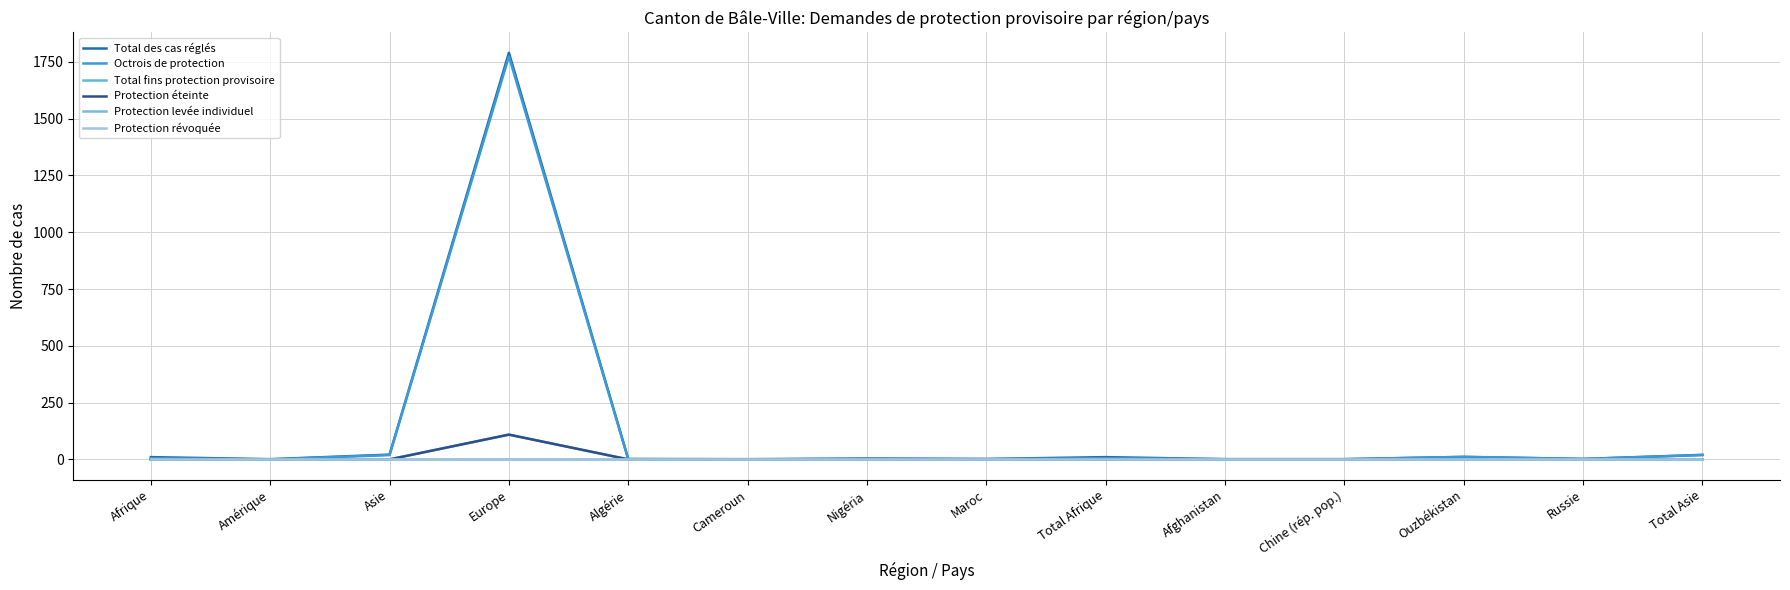

At which label does Octrois de protection first exceed 2?

Afrique